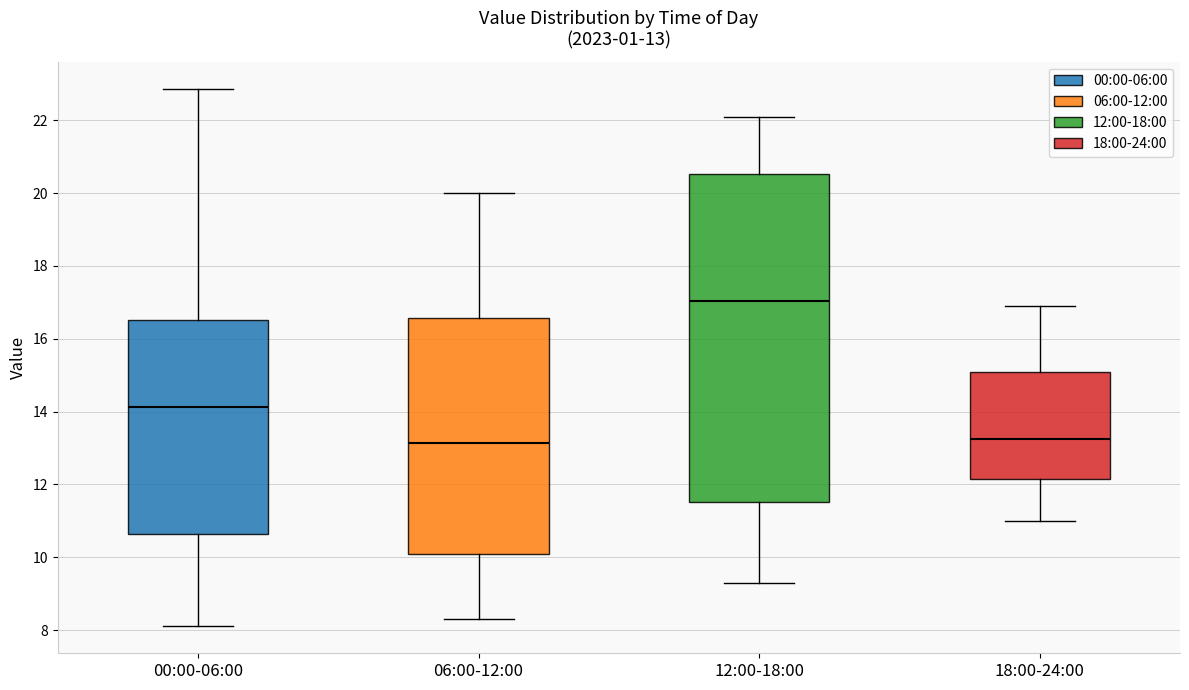

Which box has the highest median line?

12:00-18:00